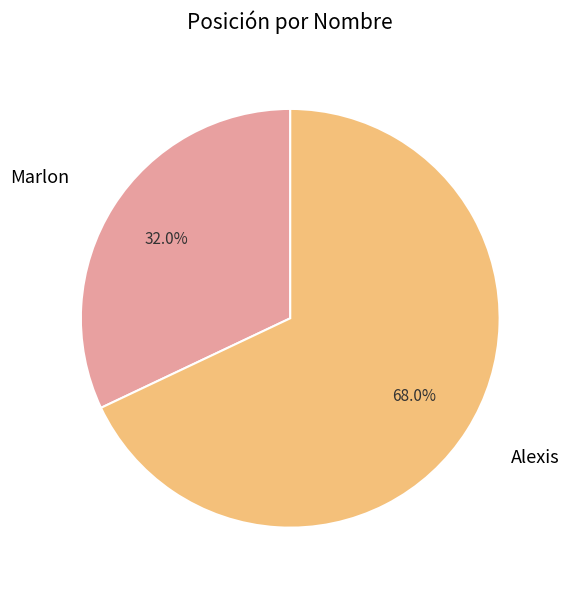

How many slices are in this pie chart?

2